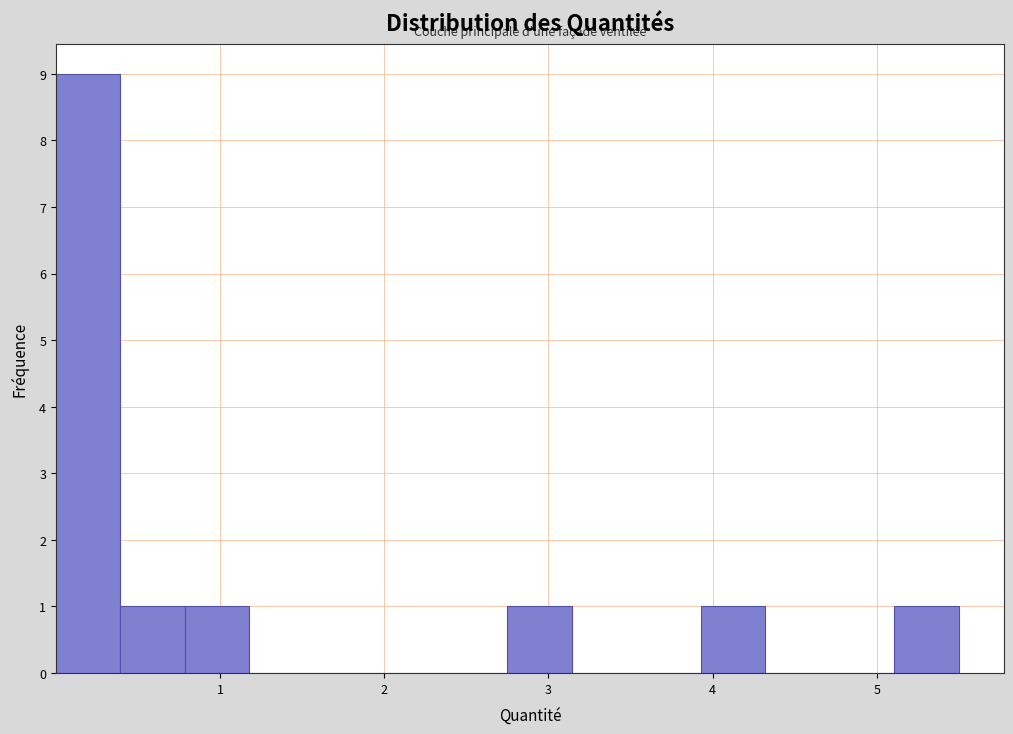

Read against the x-axis, roughly where is the centre of the tallest bar?

0.2